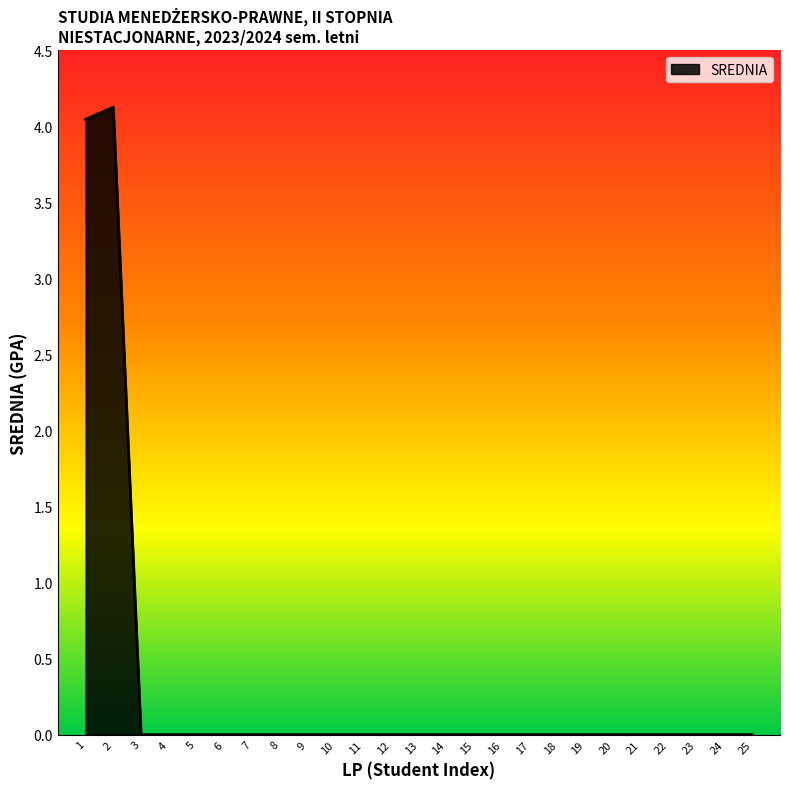

At which category does the chart reach its peak across all series?

2